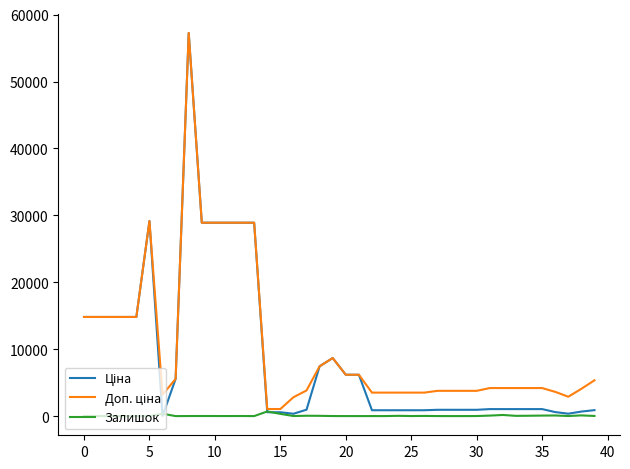

What is the maximum value shown in the chart?

57258.0